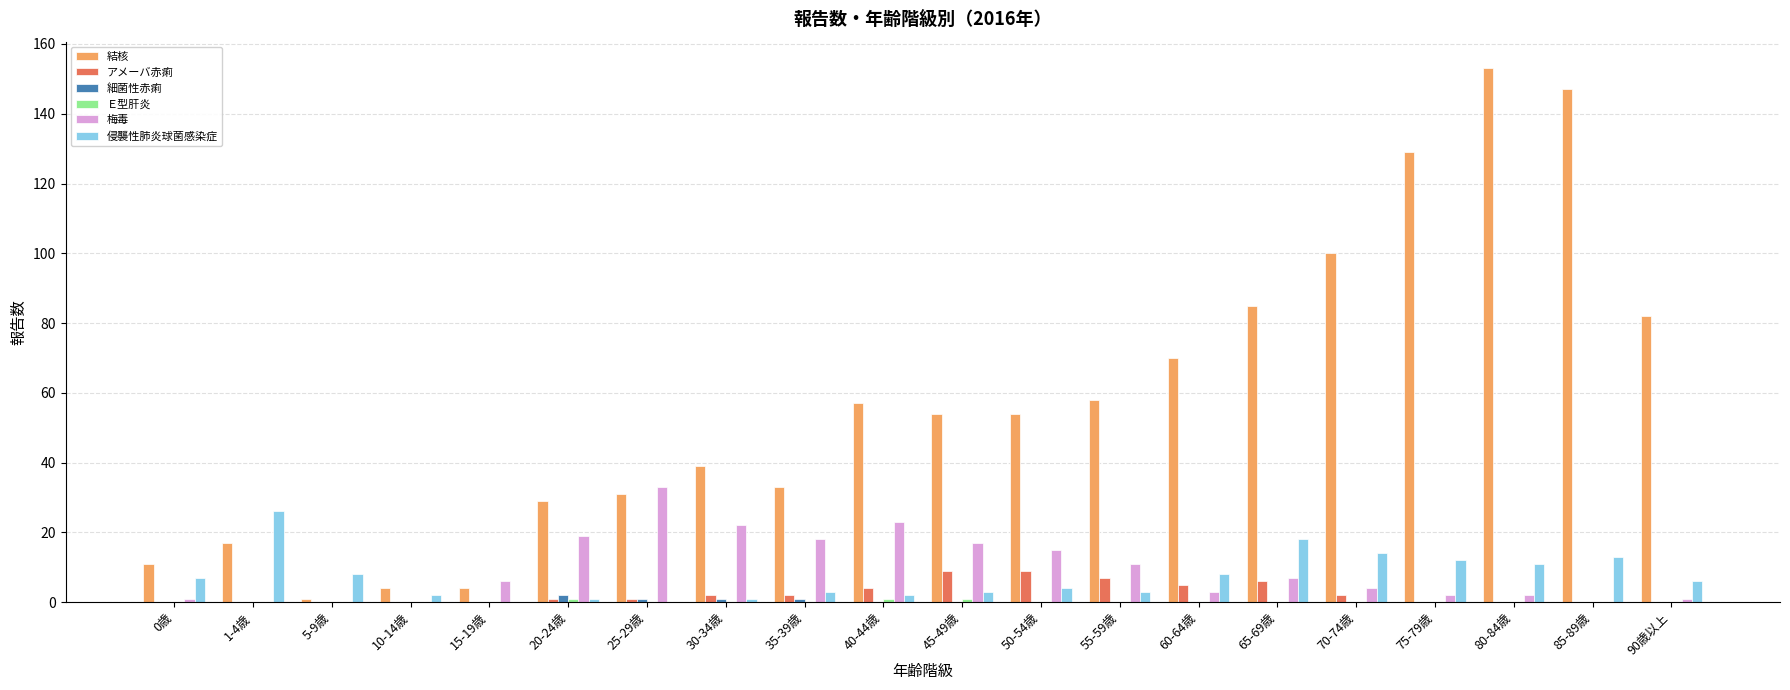

What is the approximate value of 侵襲性肺炎球菌感染症 at 5-9歳?

8